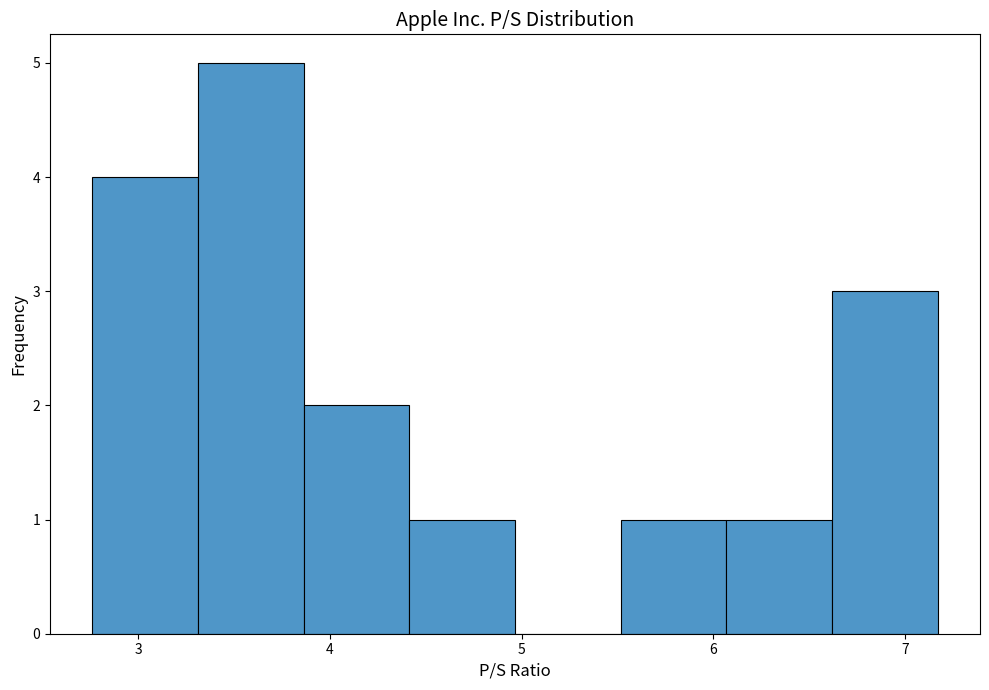

Which range on the x-axis has the tallest bar?

3.3 to 3.9